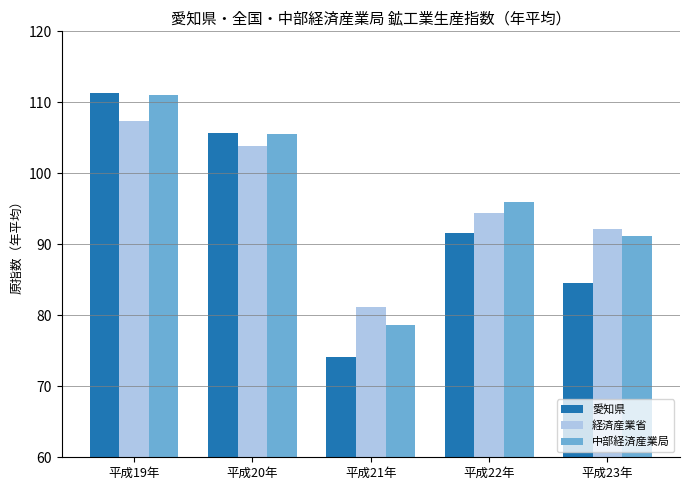

At which label does 経済産業省 first exceed 94?

平成19年